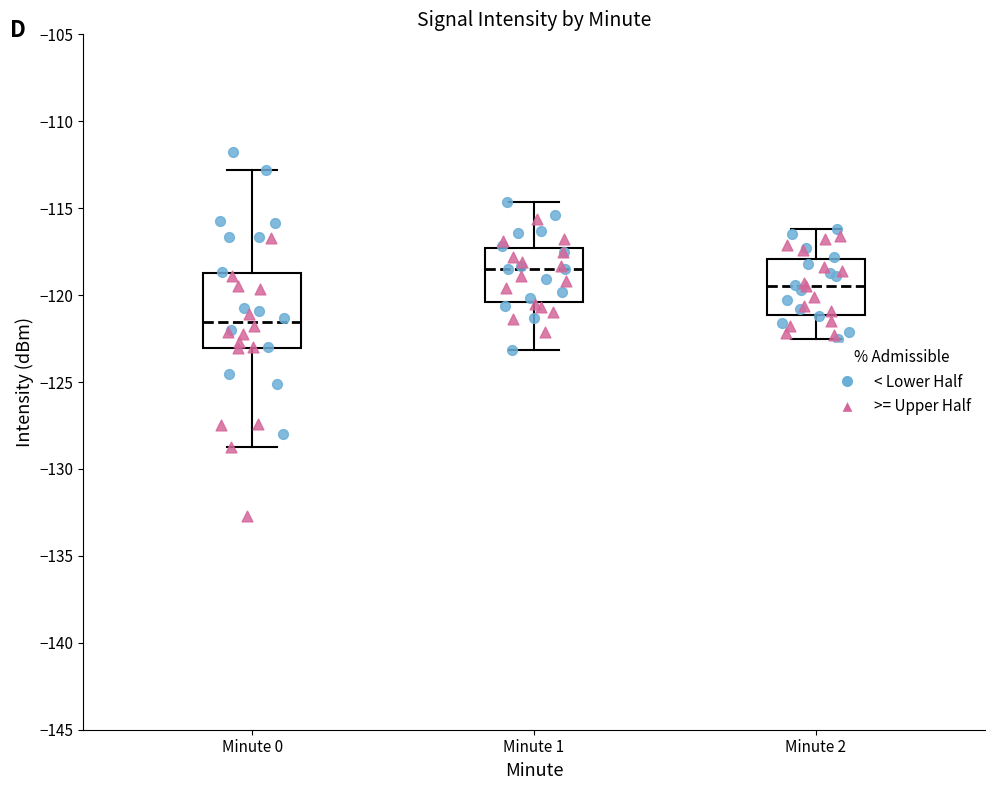

Reading left to right, read every box against the y-axis: the position of its median line, the range the box covers, and the ends of its whiskers. The values are not printed on the chart, so give them approximately, as read against the axis.

Minute 0: median -121.5, box -123.0 to -118.5, whiskers -128.5 to -113.0
Minute 1: median -118.5, box -120.5 to -117.5, whiskers -123.0 to -114.5
Minute 2: median -119.5, box -121.0 to -118.0, whiskers -122.5 to -116.0